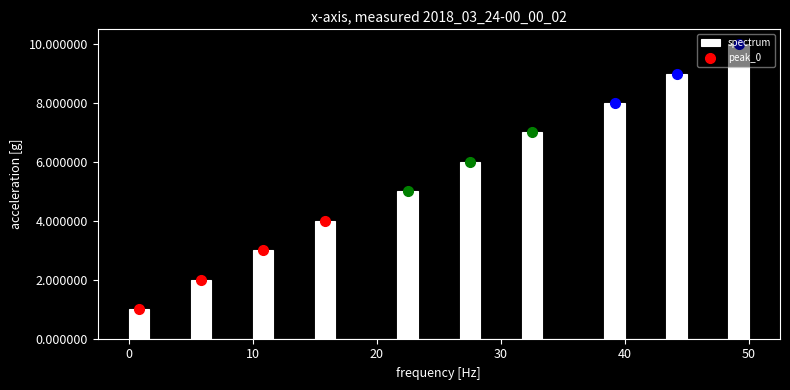

Around what value on the x-axis is the tallest bar? Give the approximate position of its centre, as read against the axis.

49